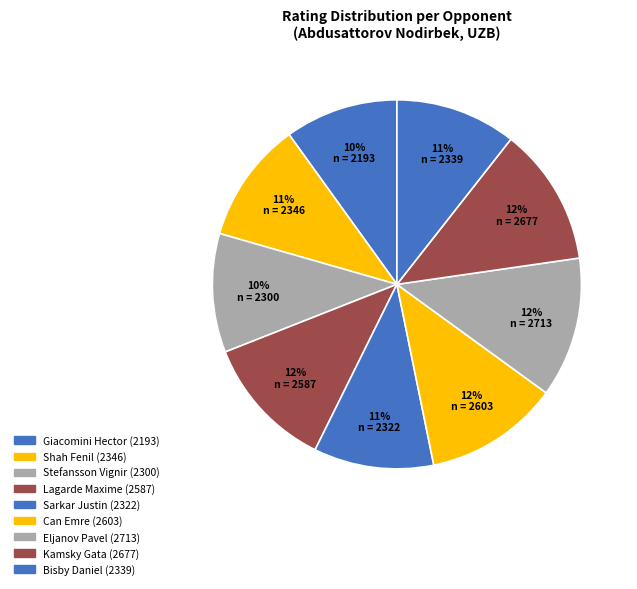

How many slices are in this pie chart?

9